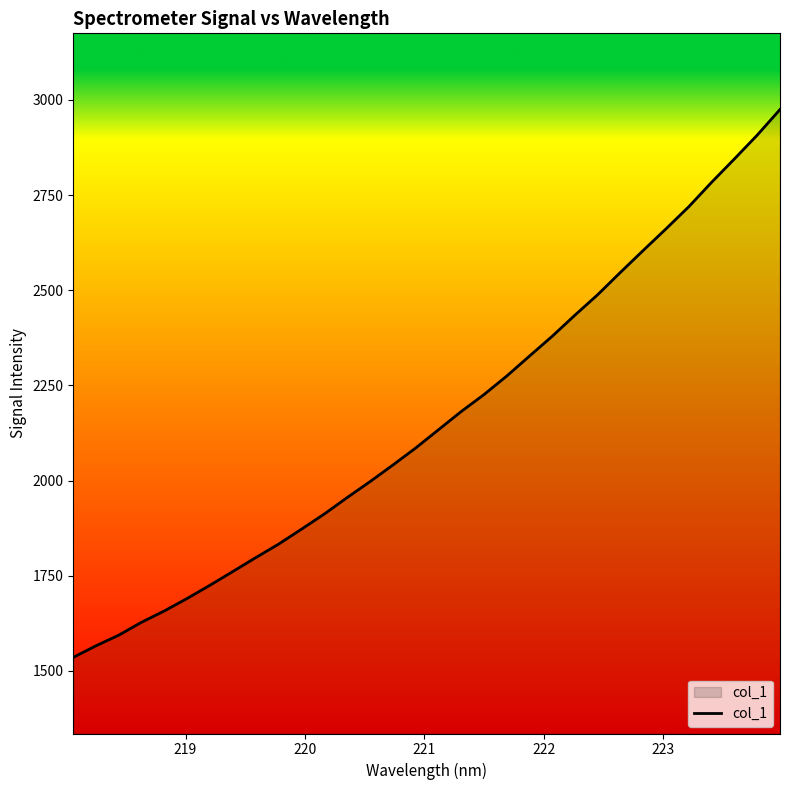

What is the maximum value shown in the chart?

2974.6